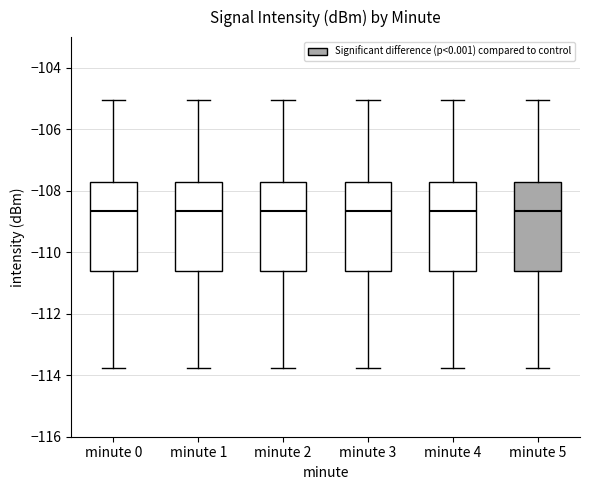

Reading left to right, transcribe this box plot: for each box, give where its median line is, the range the box spans, and where its two whiskers end, as read against the y-axis. The values are not printed on the chart, so give them approximately, as read against the axis.

minute 0: median -108.6, box -110.6 to -107.6, whiskers -113.8 to -105.0
minute 1: median -108.6, box -110.6 to -107.6, whiskers -113.8 to -105.0
minute 2: median -108.6, box -110.6 to -107.6, whiskers -113.8 to -105.0
minute 3: median -108.6, box -110.6 to -107.6, whiskers -113.8 to -105.0
minute 4: median -108.6, box -110.6 to -107.6, whiskers -113.8 to -105.0
minute 5: median -108.6, box -110.6 to -107.6, whiskers -113.8 to -105.0